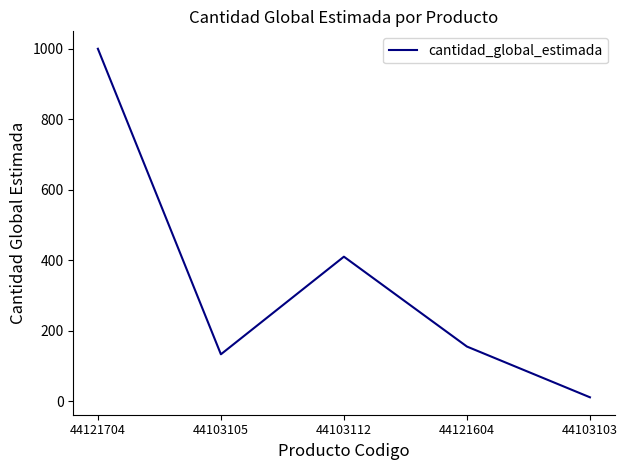

How many series are shown in this chart?

1